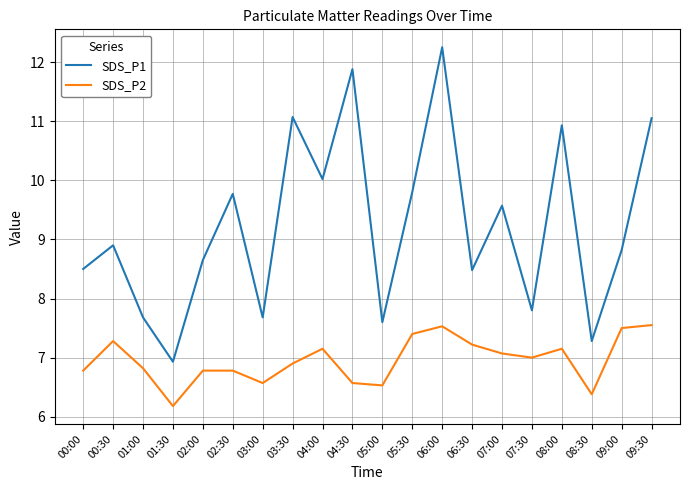

At which category is the sum across all series the highest?

06:00